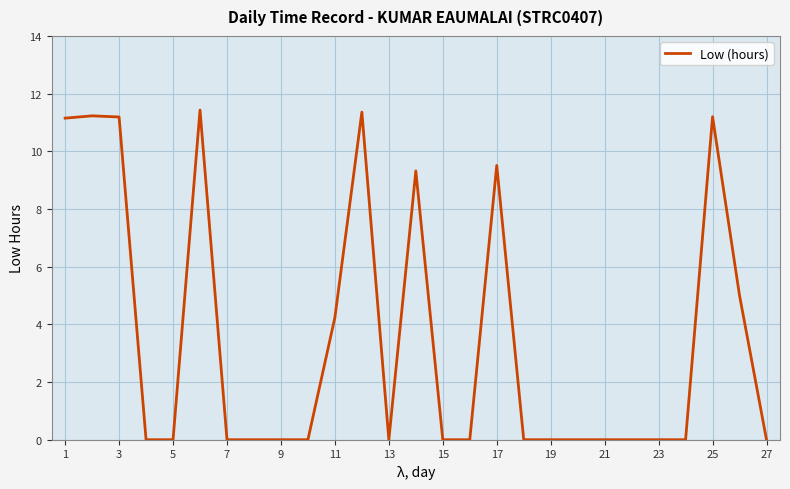

Count the number of categories in the chart.

27